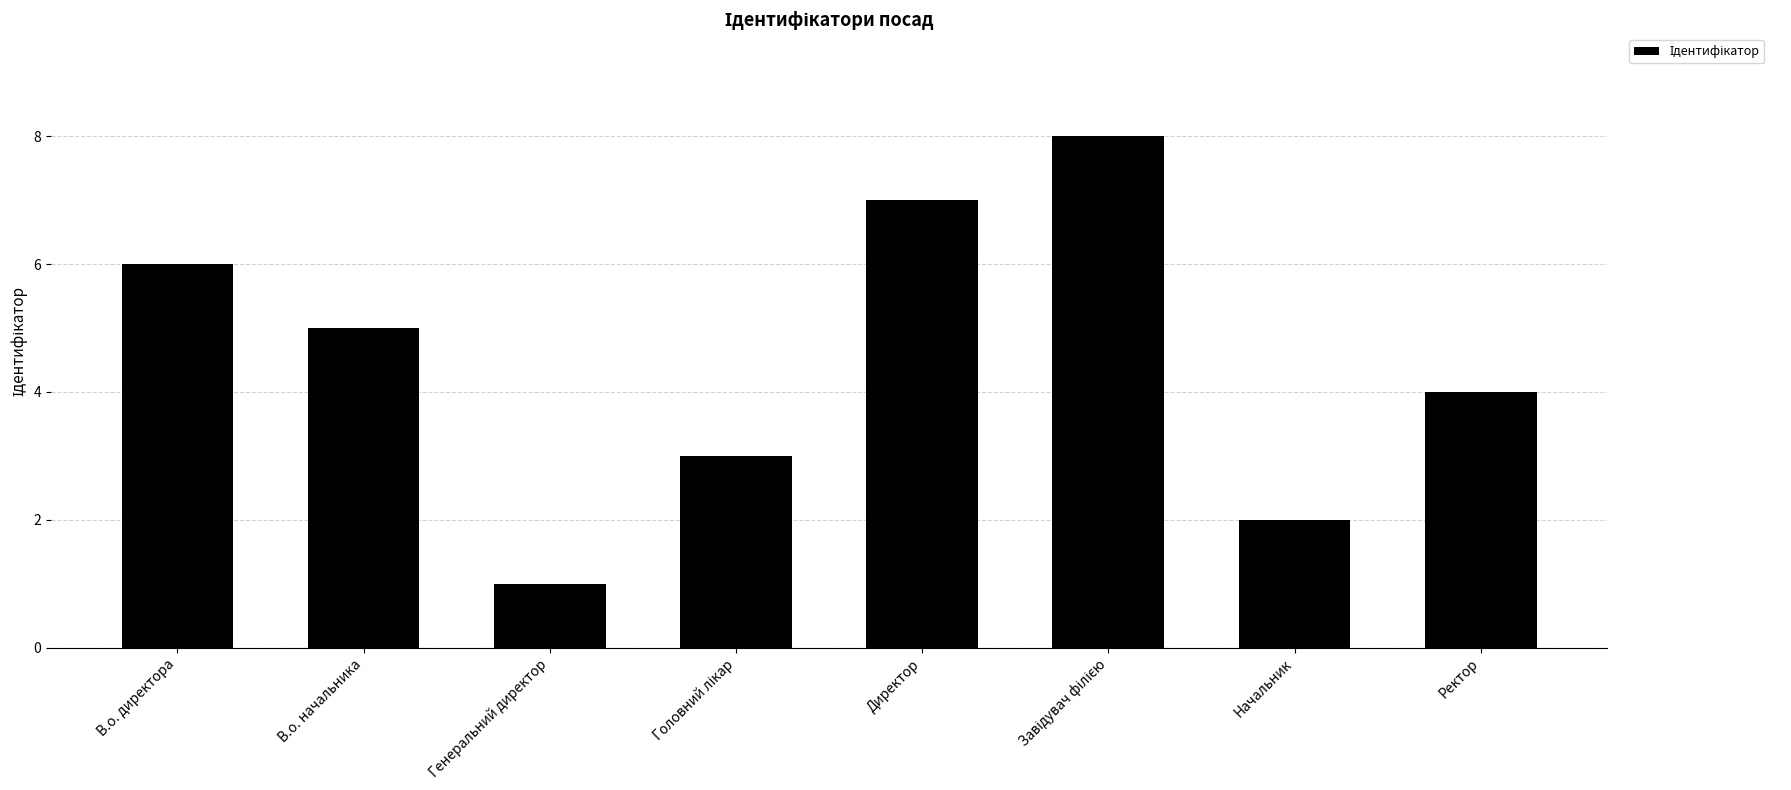

What is the difference between the maximum and minimum values?

7